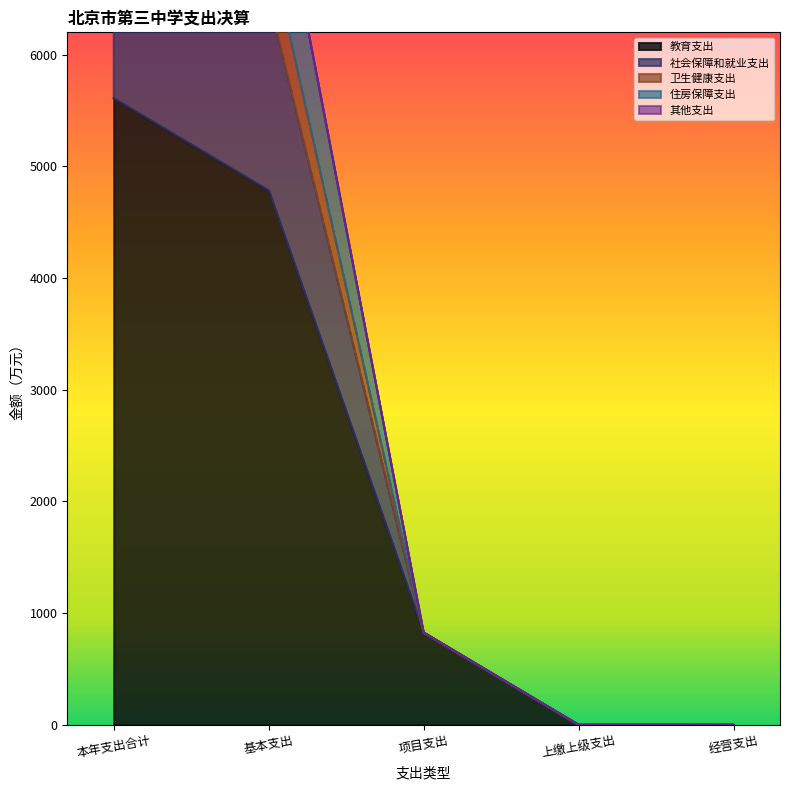

True or false: 社会保障和就业支出 and 教育支出 intersect in this chart.

False